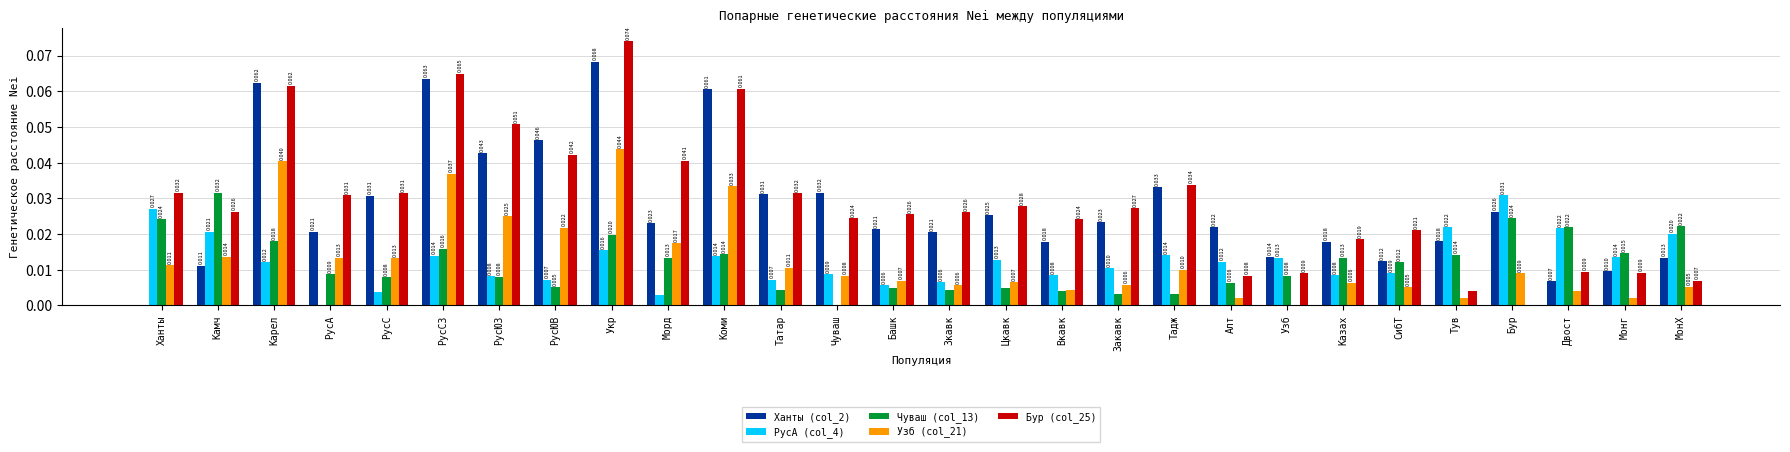

At which category does the chart reach its peak across all series?

Укр